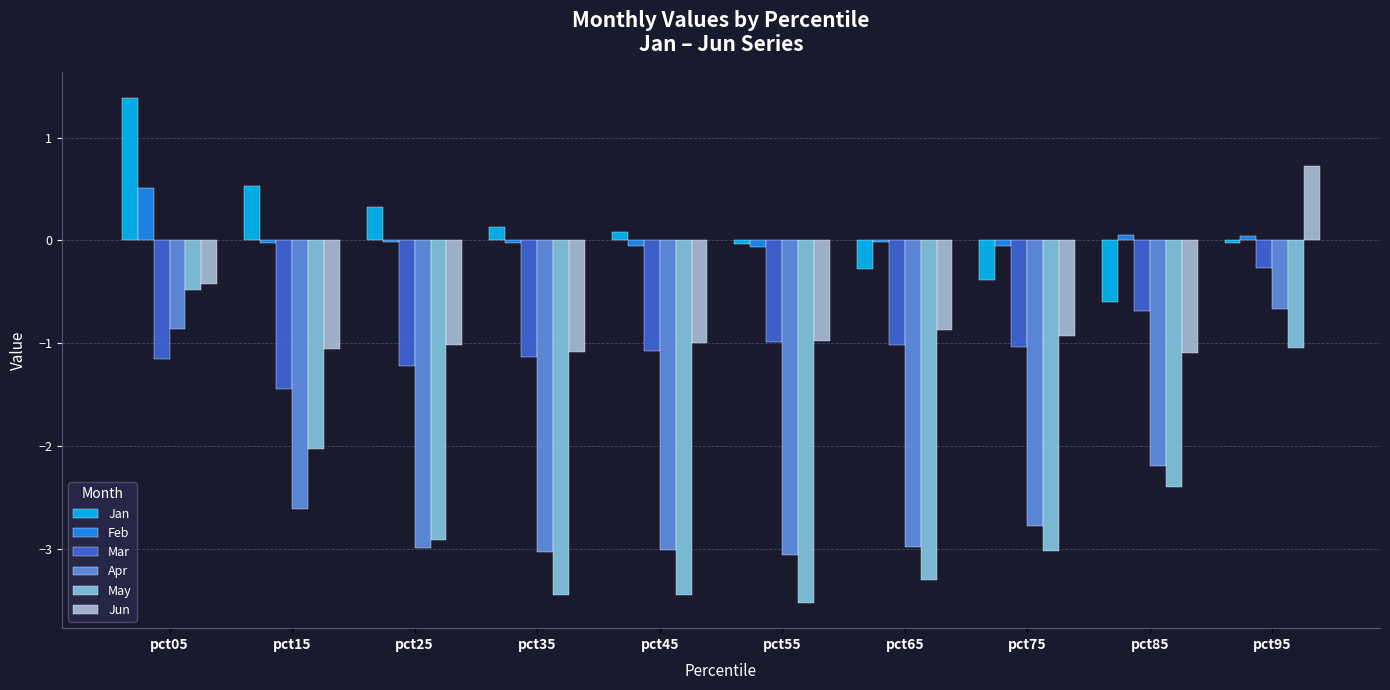

Is the value of Apr at pct25 greater than the value of Jun at pct15?

No